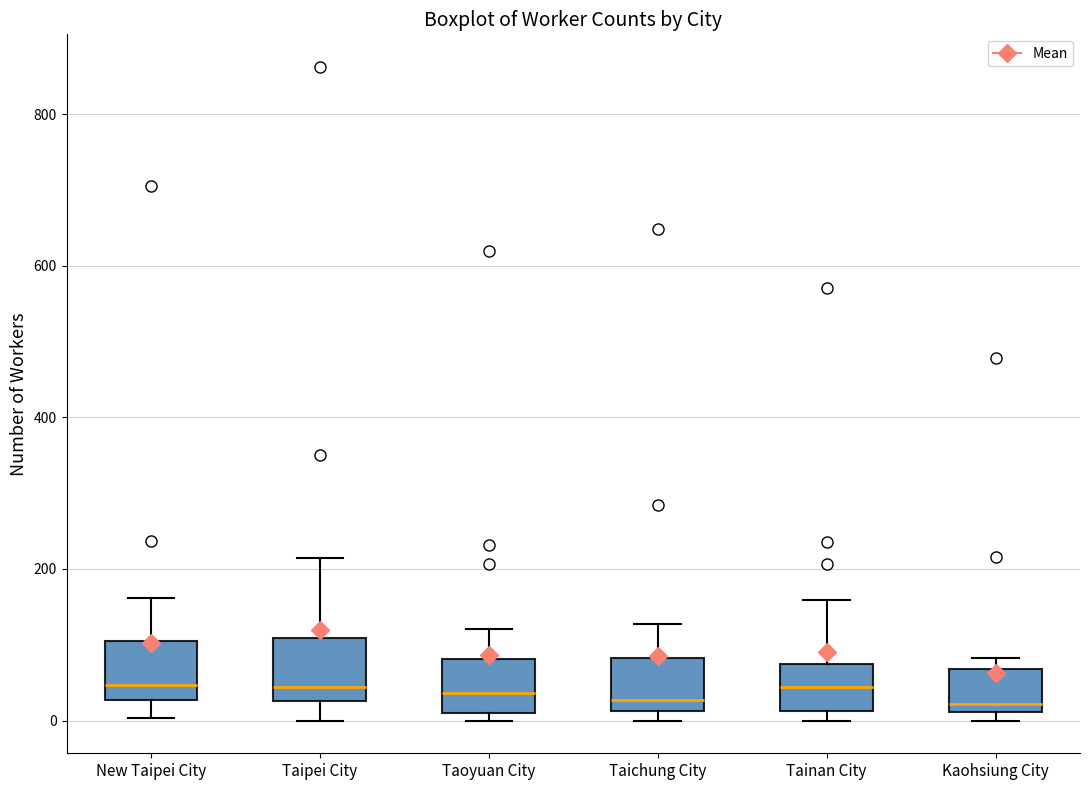

Reading left to right, transcribe this box plot: for each box, give where its median line is, the range the box spans, and where its two whiskers end, as read against the y-axis. The values are not printed on the chart, so give them approximately, as read against the axis.

New Taipei City: median 40, box 20 to 100, whiskers 0 to 160
Taipei City: median 40, box 20 to 100, whiskers 0 to 220
Taoyuan City: median 40, box 20 to 80, whiskers 0 to 120
Taichung City: median 20 (just above the box's lower edge), box 20 to 80, whiskers 0 to 120
Tainan City: median 40, box 20 to 80, whiskers 0 to 160
Kaohsiung City: median 20 (just above the box's lower edge), box 20 to 60, whiskers 0 to 80